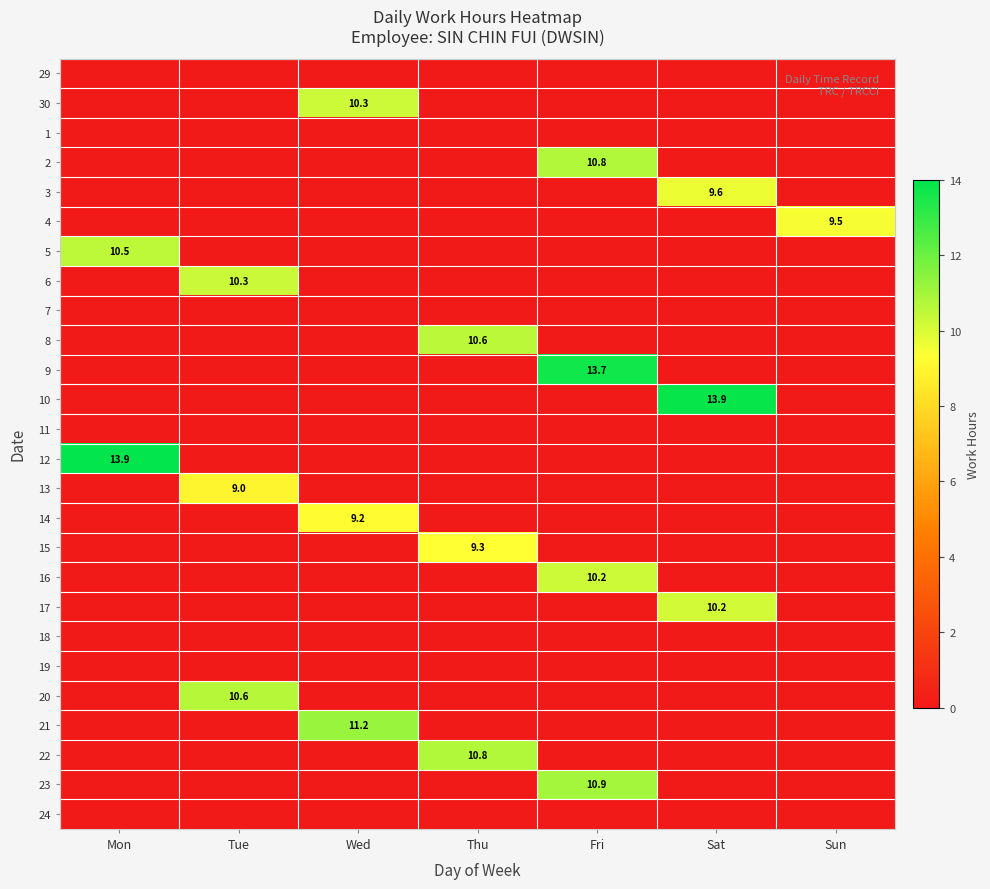

Rank the categories by 16 value from lowest to highest.

Mon, Tue, Wed, Thu, Sat, Sun, Fri